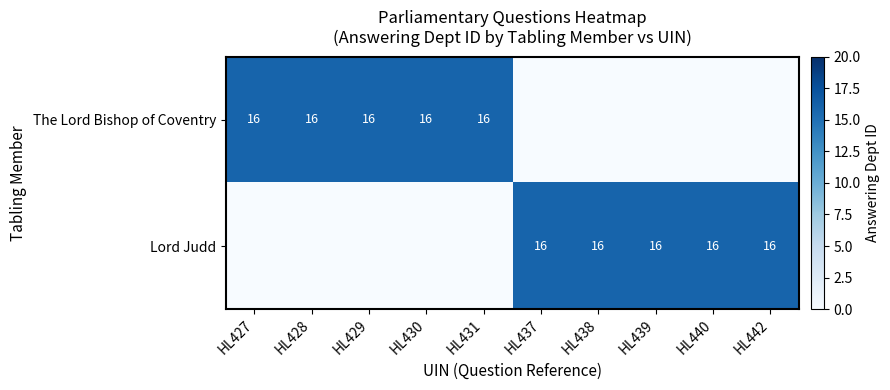

Which has a higher value, HL431 or HL442?

HL431